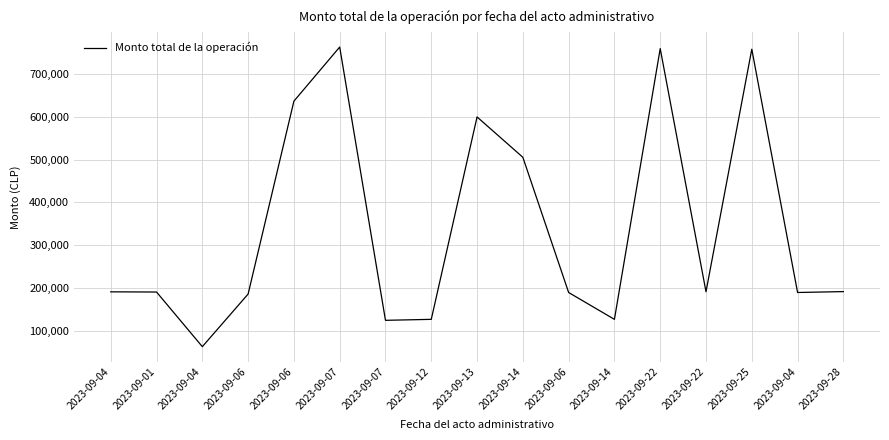

What is the change in value from 2023-09-12 to 2023-09-25?

+631990